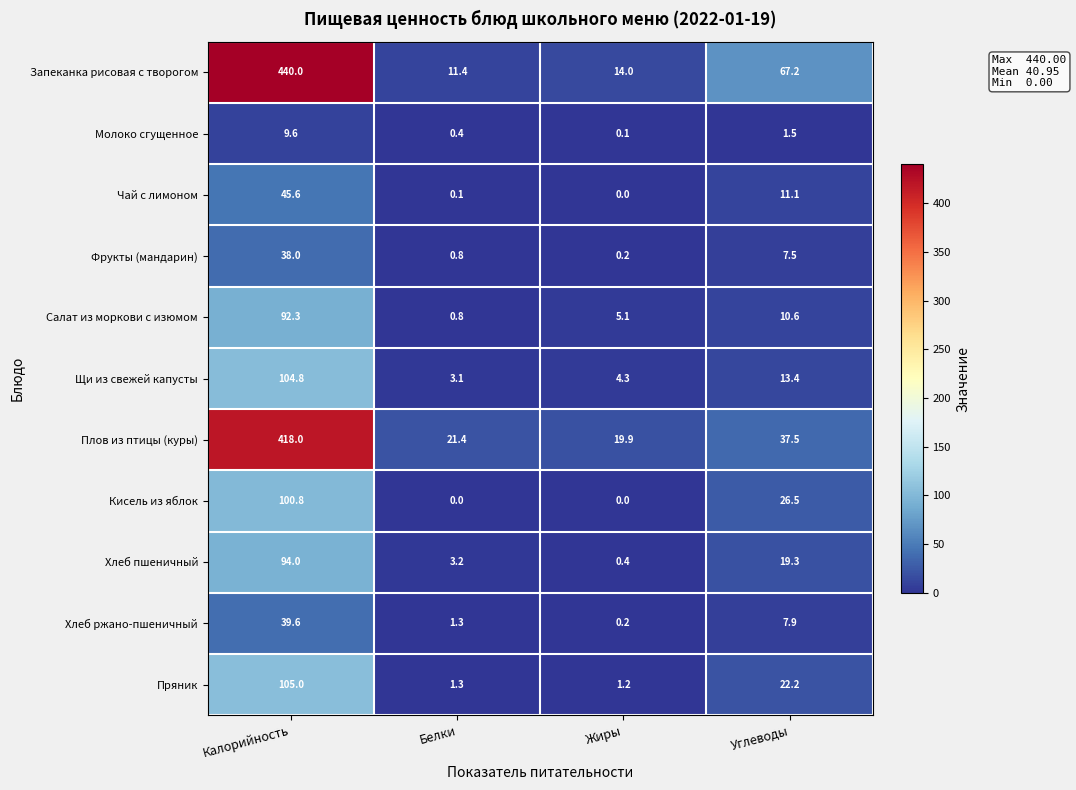

What is the difference between the maximum and minimum values in the Кисель из яблок series?

100.8